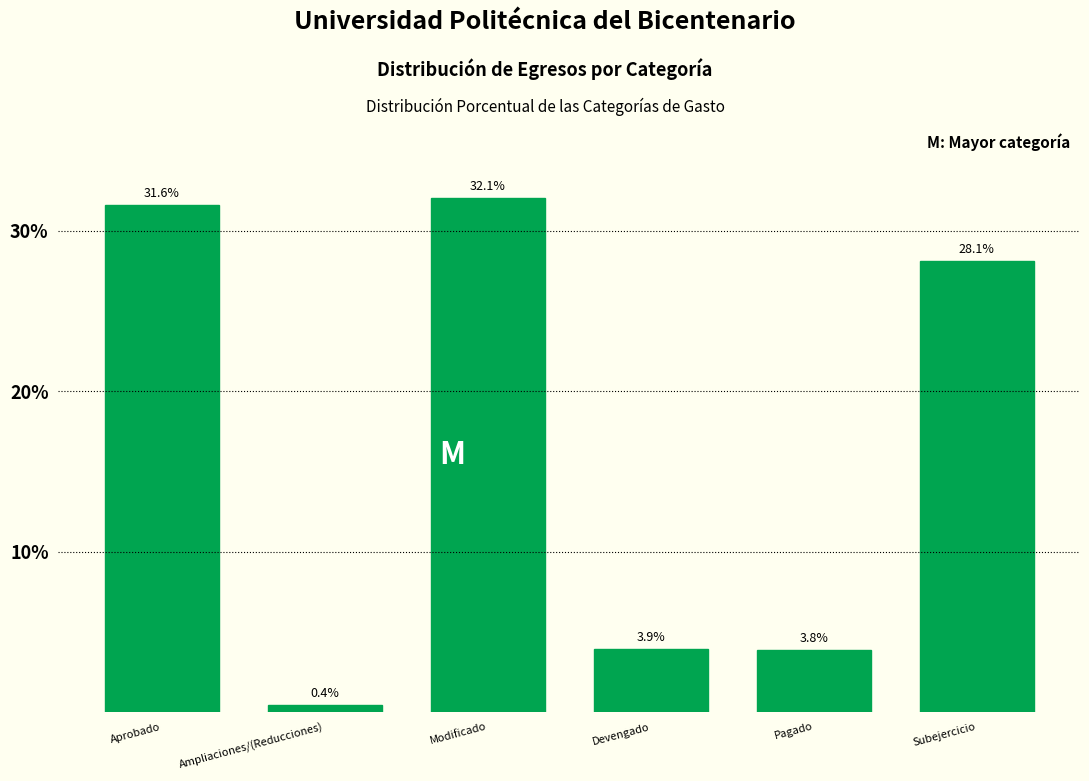

Reading left to right, extract all data points from this chart.

Aprobado=31.6	Ampliaciones/(Reducciones)=0.4	Modificado=32.1	Devengado=3.9	Pagado=3.8	Subejercicio=28.1